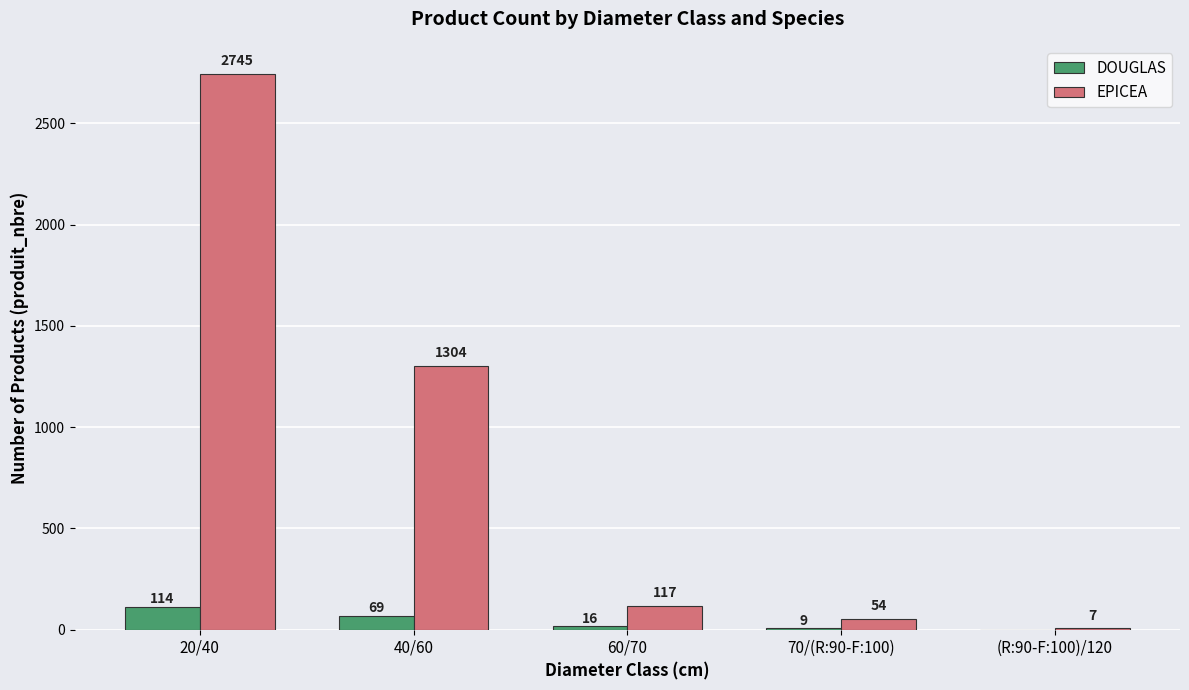

Which series changed the most between 60/70 and 70/(R:90-F:100)?

EPICEA